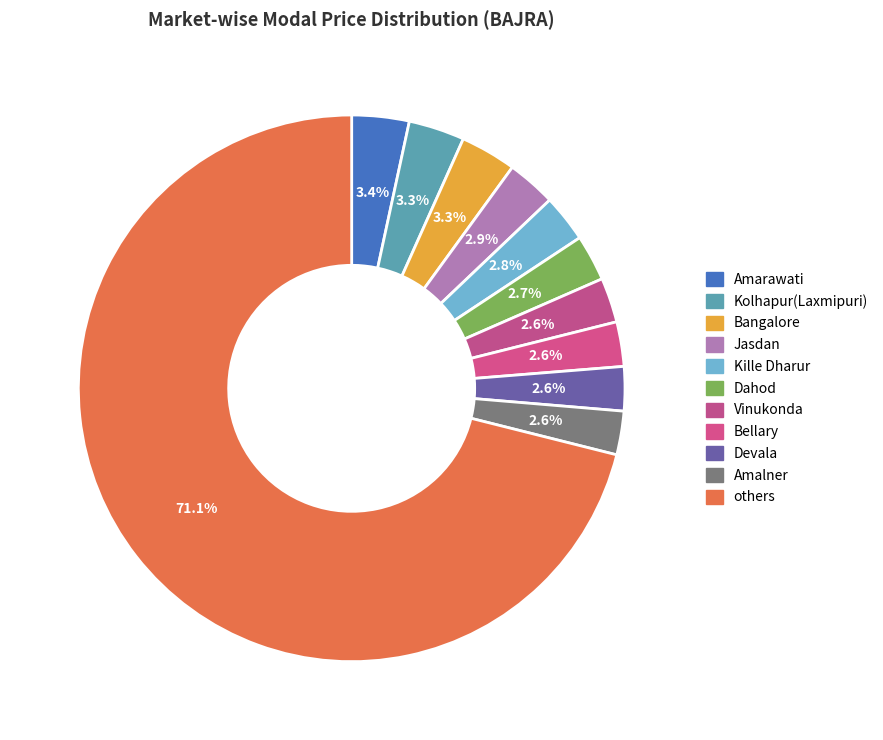

How many segments does this pie chart have?

11